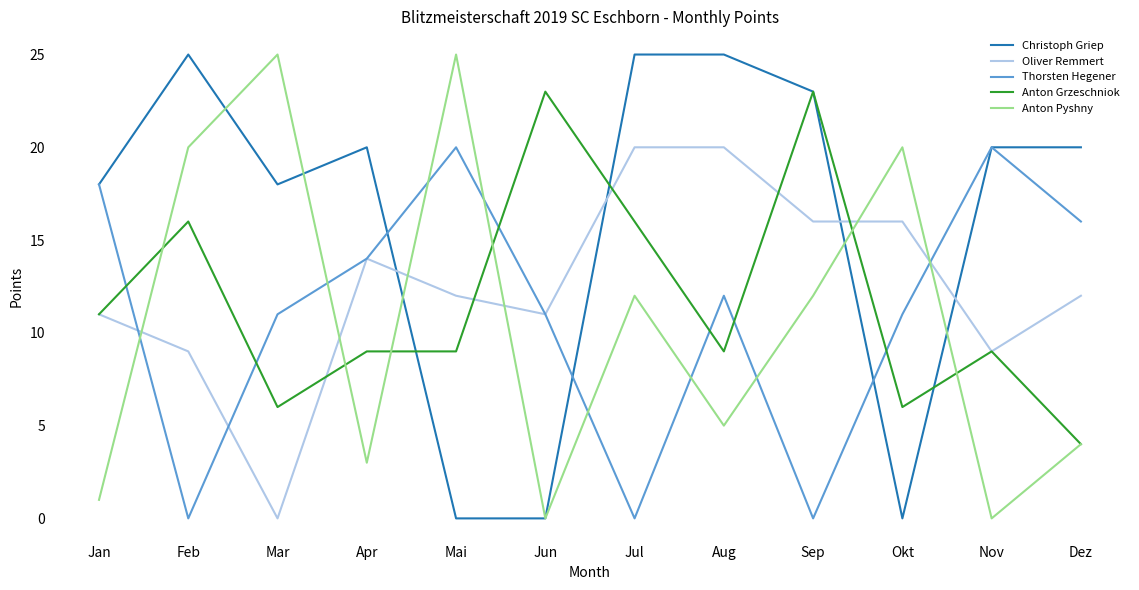

Is this an area chart (filled region under the line)?

No